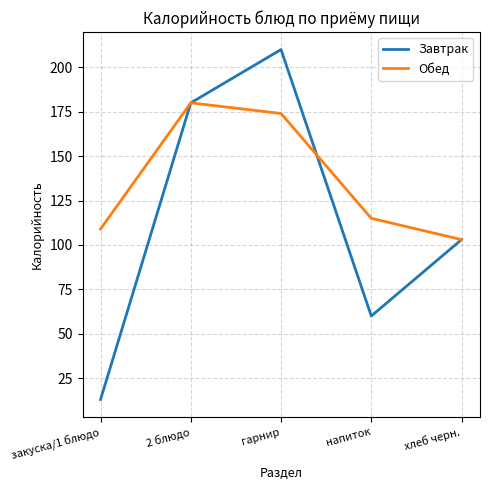

Which series has the largest total across all categories?

Обед